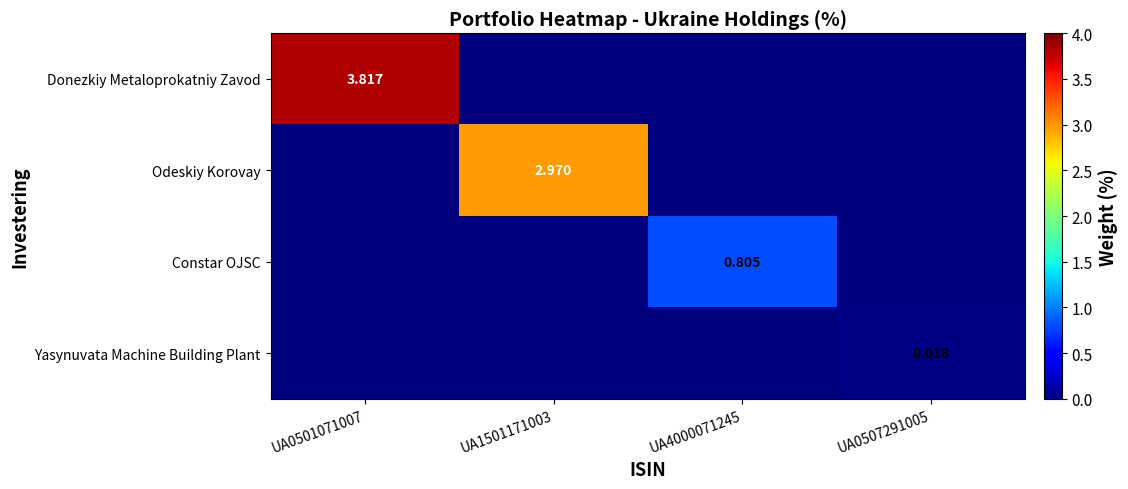

Which category has the lowest value in the Odeskiy Korovay series?

UA0501071007